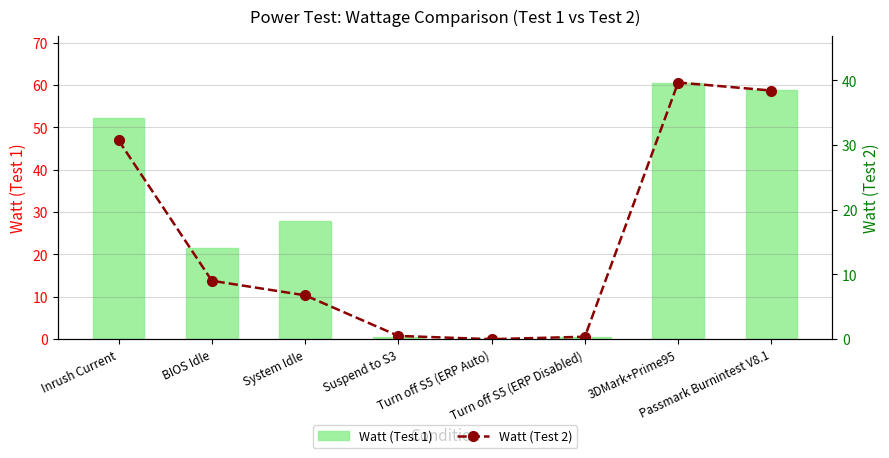

What position from the right is System Idle?

6